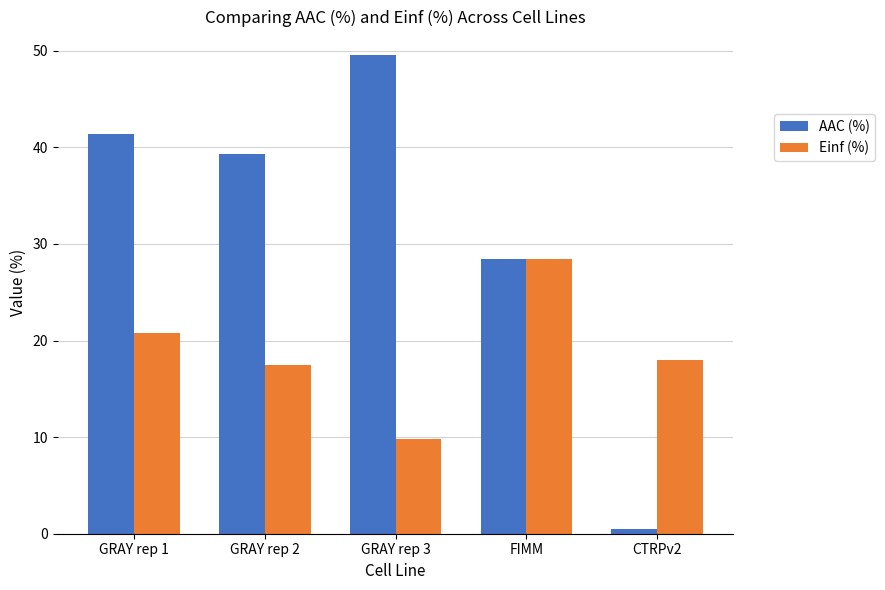

At GRAY rep 3, list the series in order from smallest to largest.

Einf (%), AAC (%)